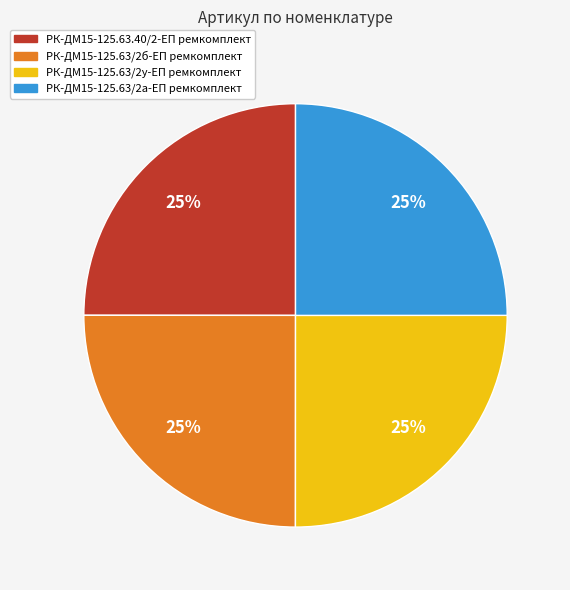

Approximately how many times larger is the value at РК-ДМ15-125.63/2у-ЕП ремкомплект compared to РК-ДМ15-125.63.40/2-ЕП ремкомплект?

1.0